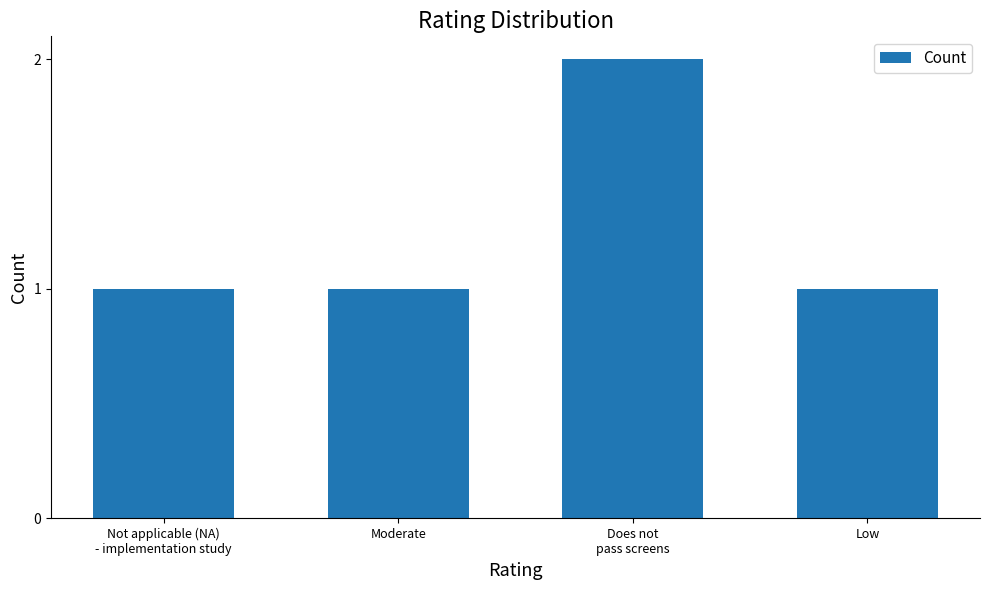

What is the change in value from Moderate to Does not
pass screens?

+1